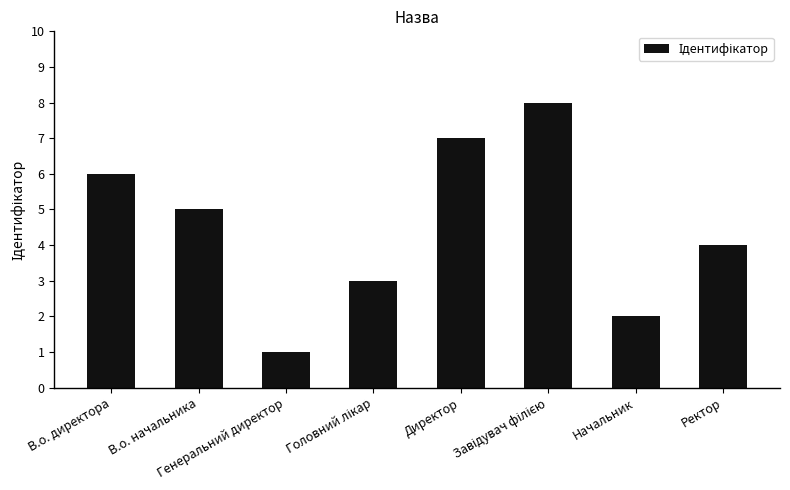

How many values are below 5?

4